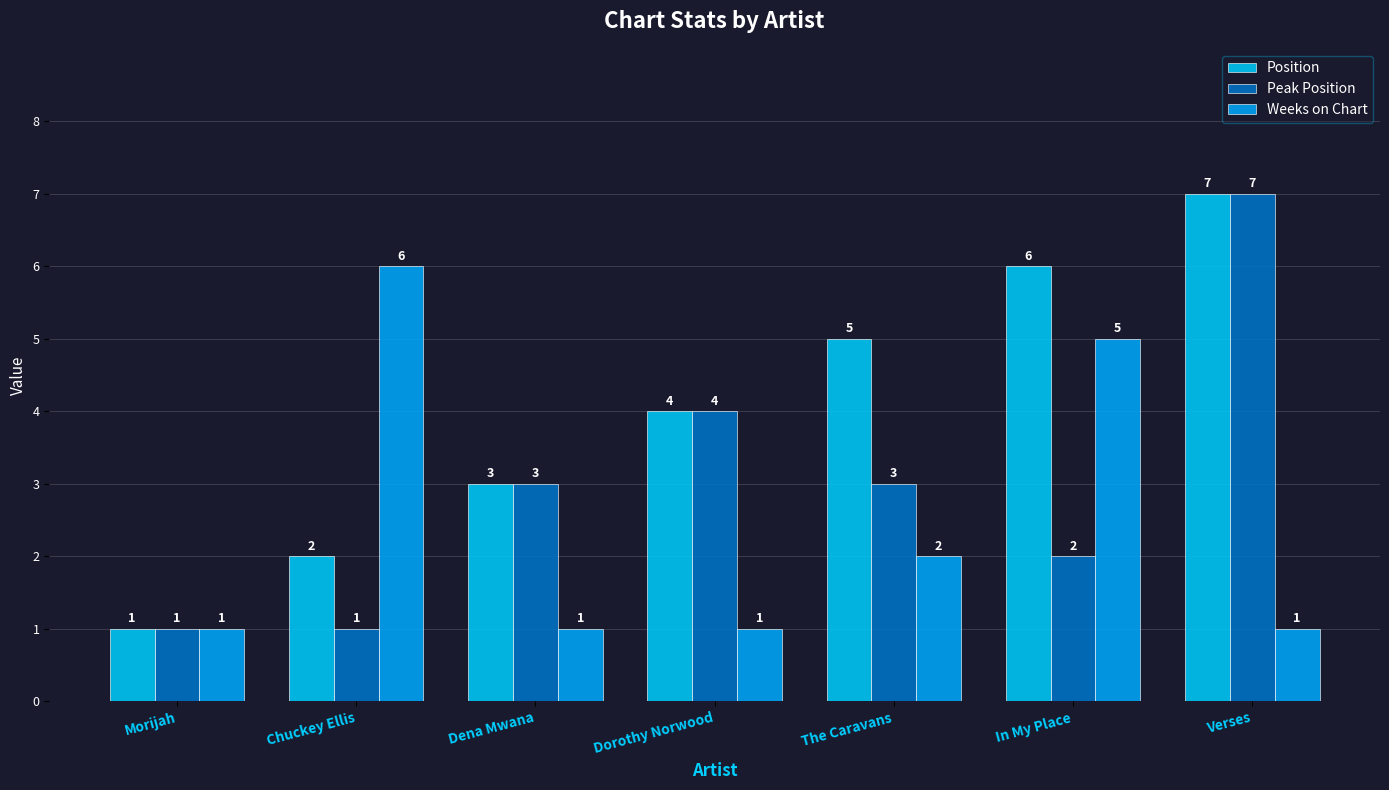

How many Peak Position values are between 1 and 4?

6